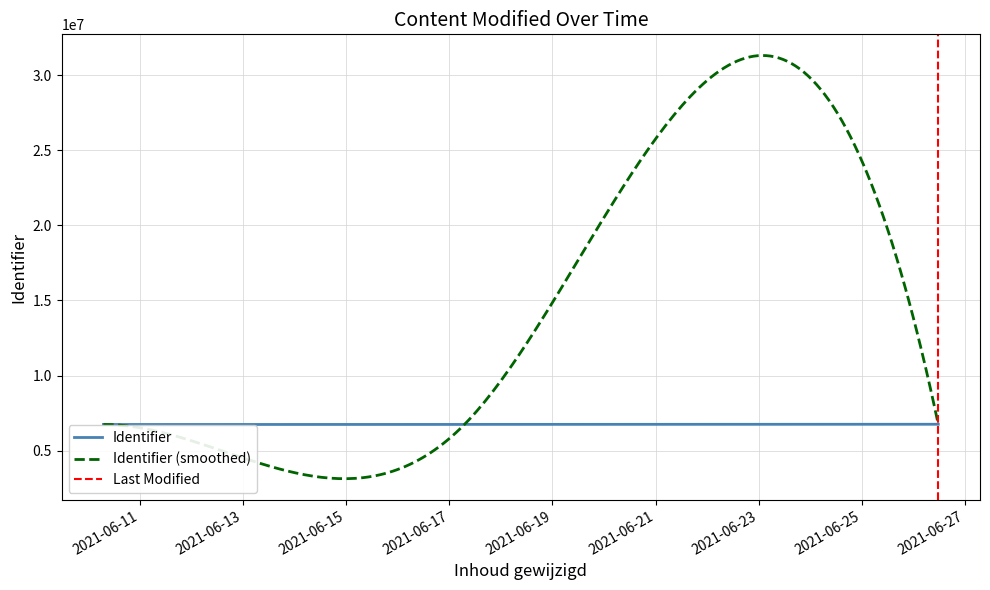

At which label does the data first exceed 6742620?

2021-06-17 07:05:02